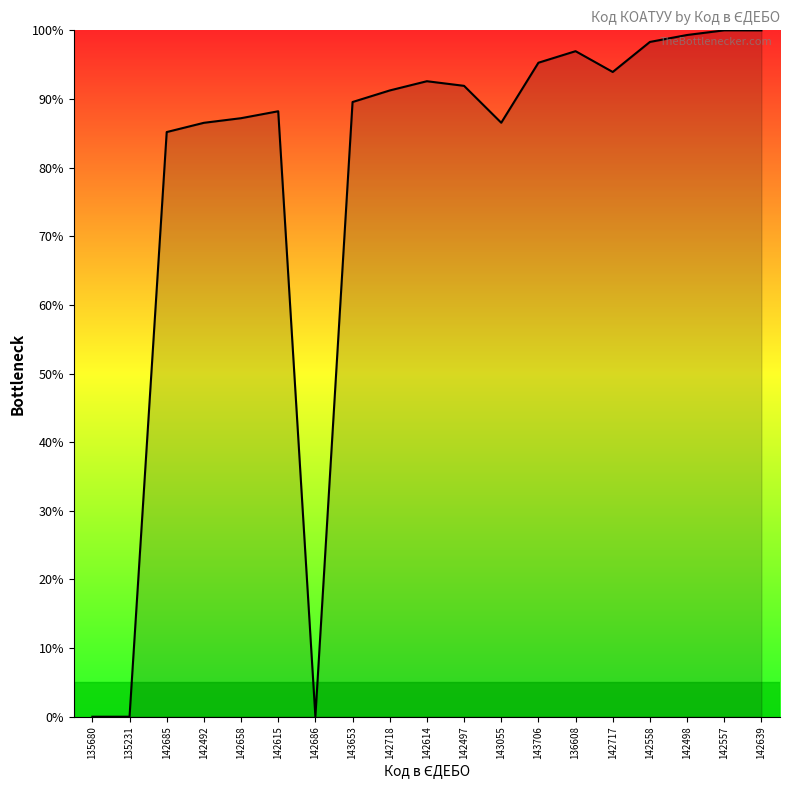

What is the difference between the values at 142497 and 135231?

91.9